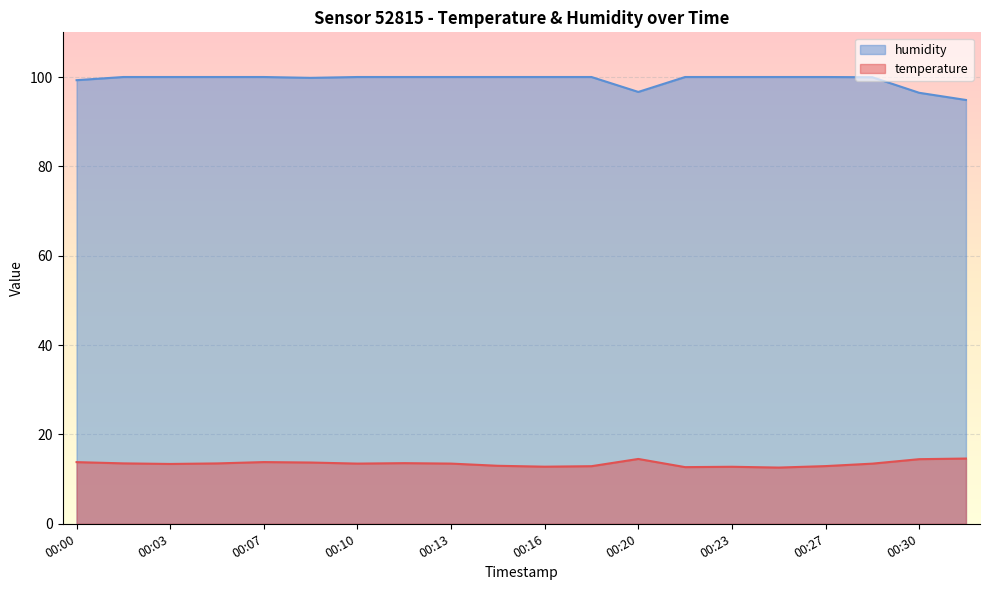

How many lines are shown in the chart?

2